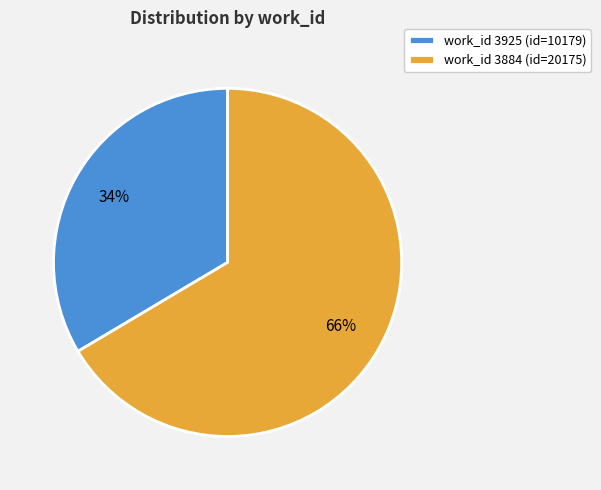

Between work_id 3925 (id=10179) and work_id 3884 (id=20175), which is larger?

work_id 3884 (id=20175)